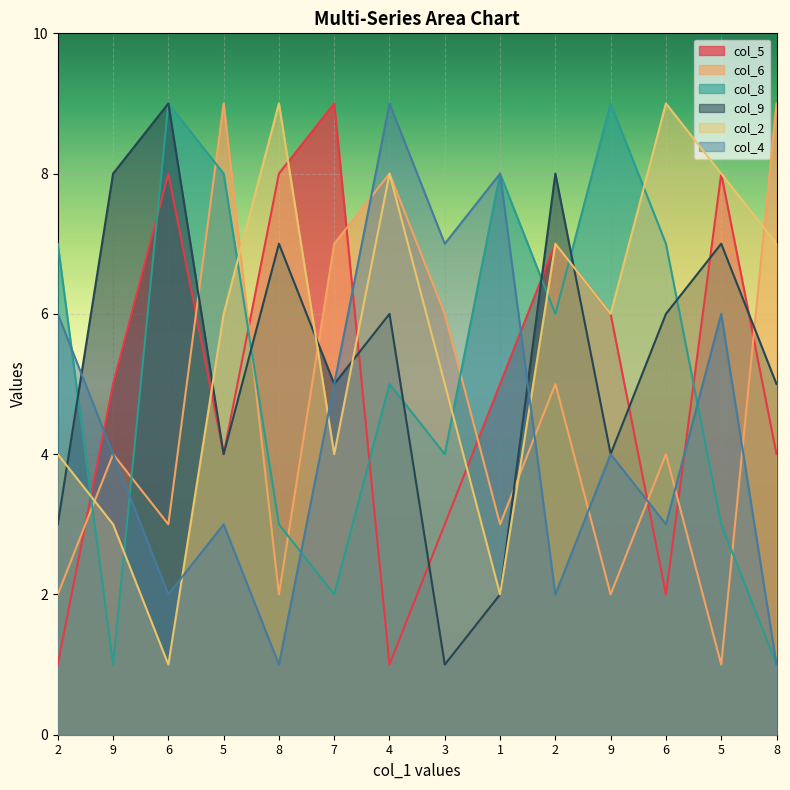

What is the label of the 5th point from the left?

8